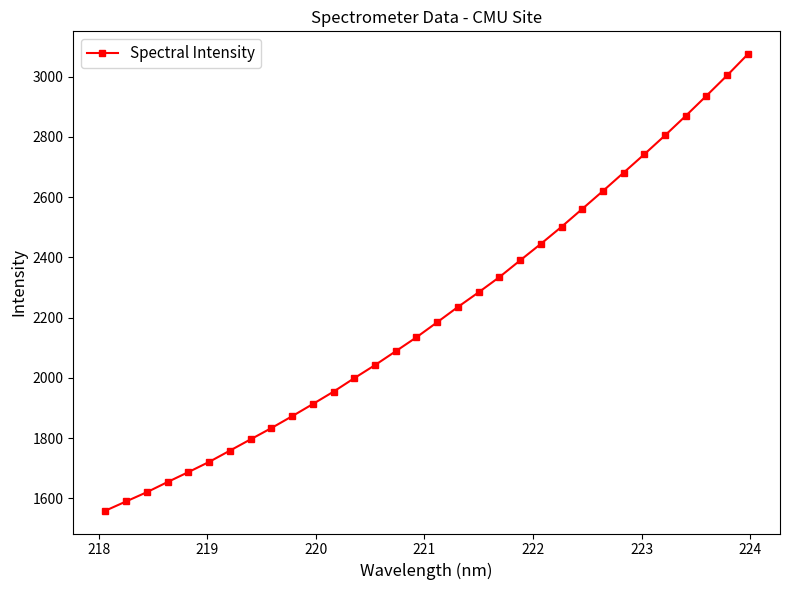

What is the value of the 6th point from the left?

1720.7